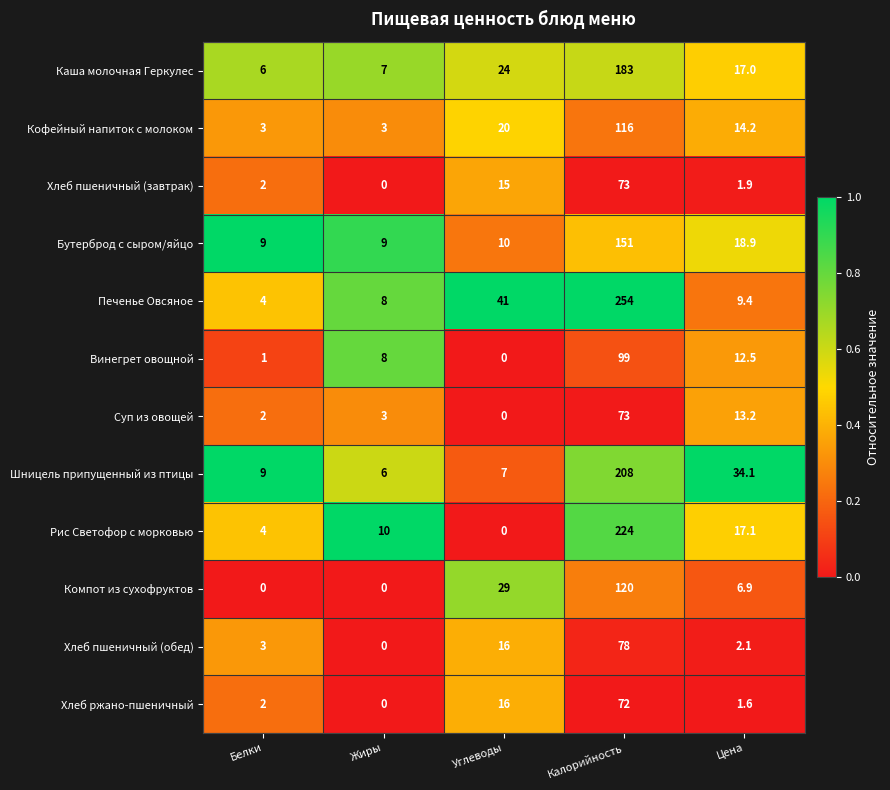

What is the total value across all series at Белки?

45.0